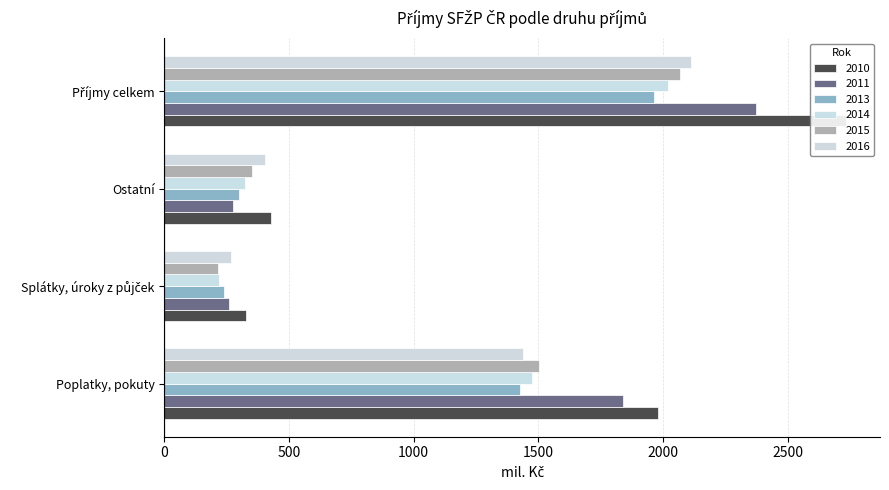

Which category has the highest value in the 2016 series?

Příjmy celkem